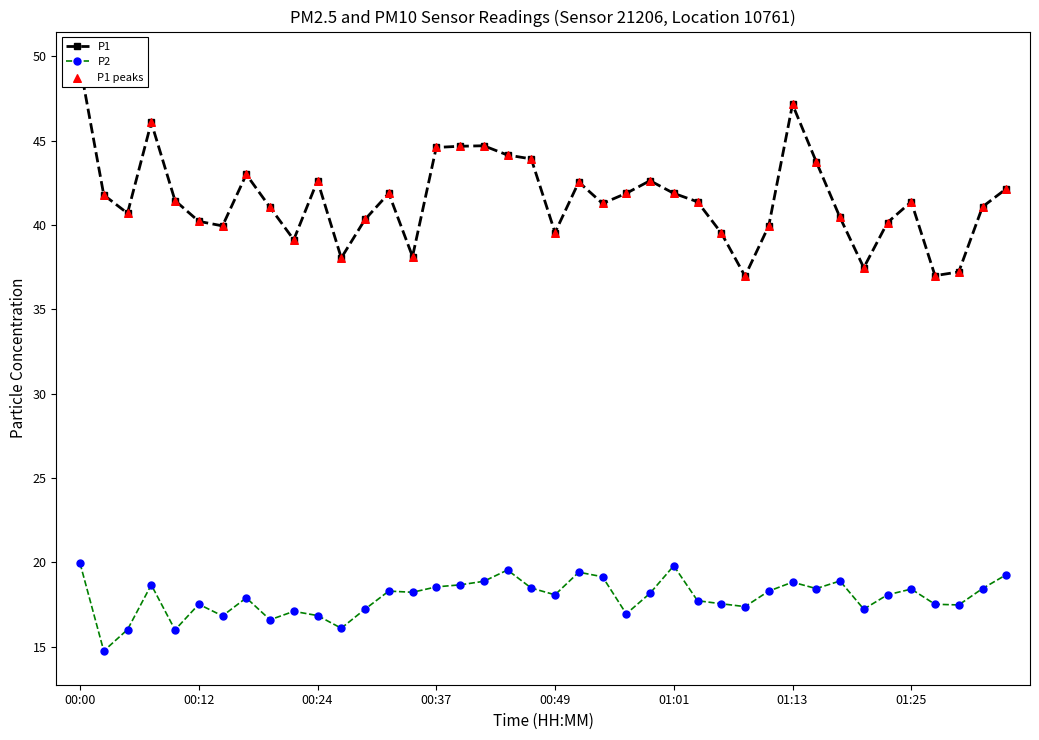

What are all the series names shown in the legend?

P1, P2, P1 peaks